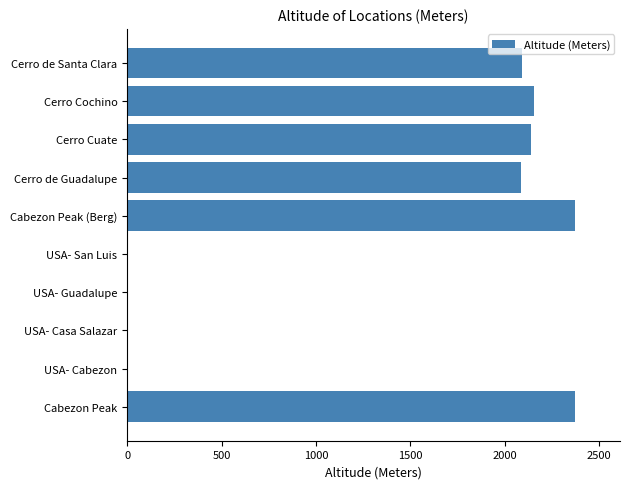

The value at Cerro Cuate is 1043. True or false?

False